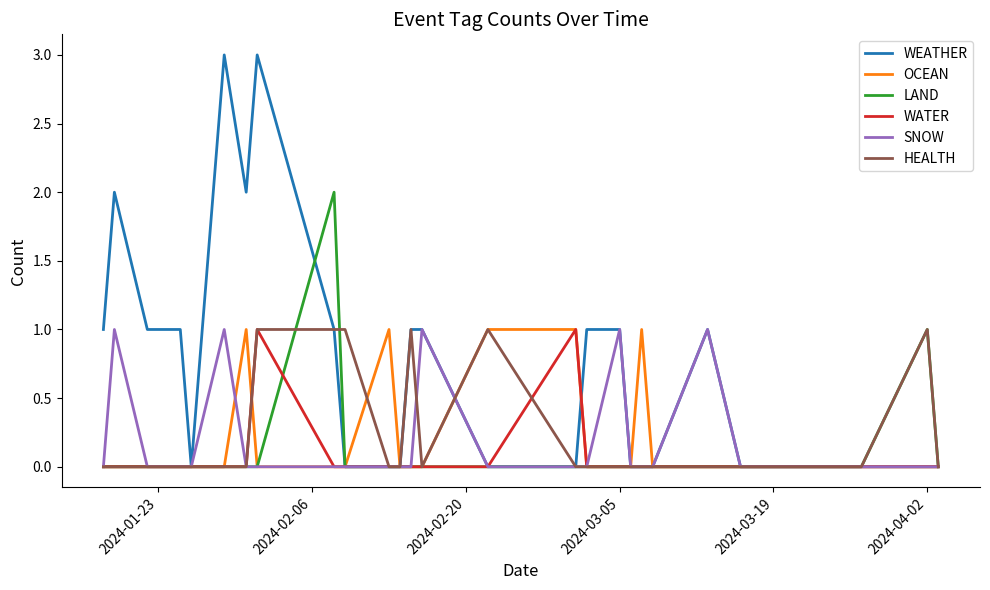

What is the maximum value shown in the chart?

3